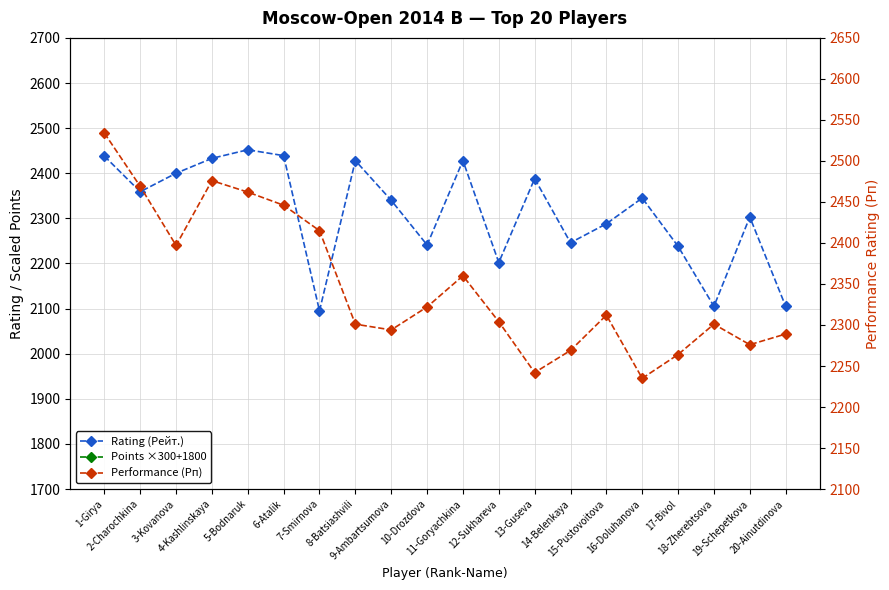

At how many categories does at least one series exceed 2483?

20